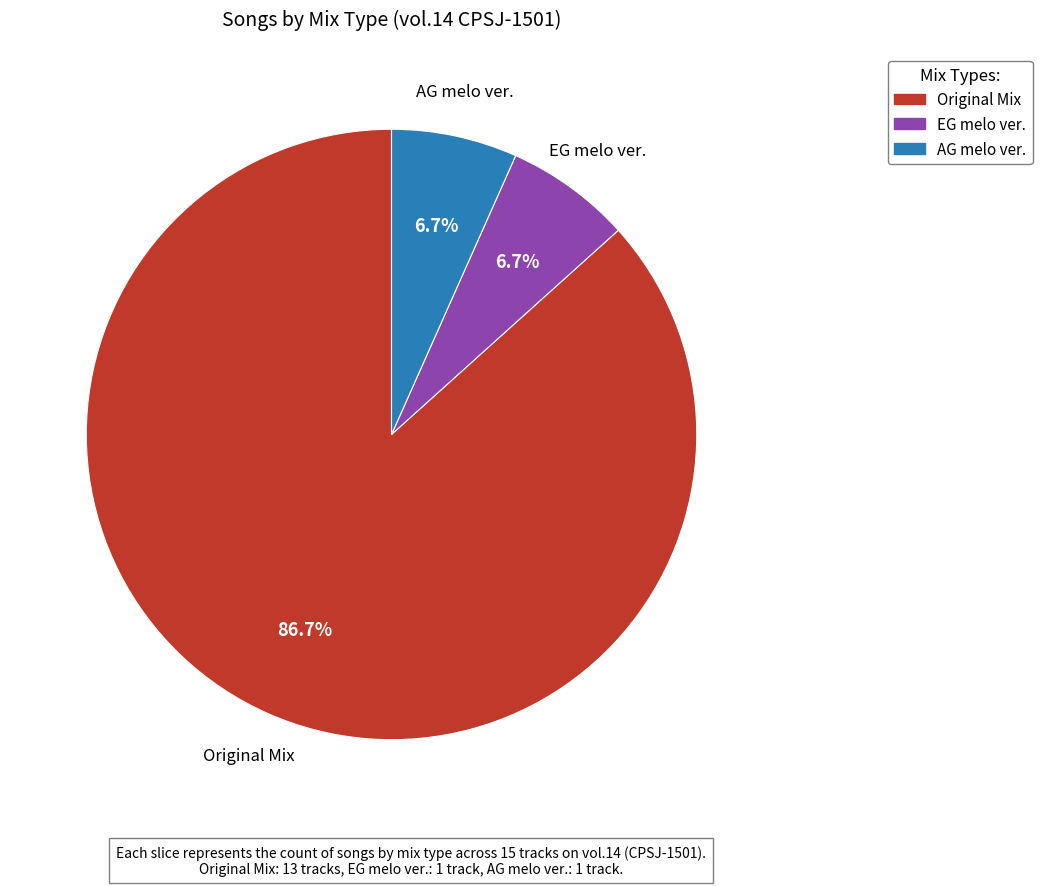

Is there a majority slice in this chart?

Yes